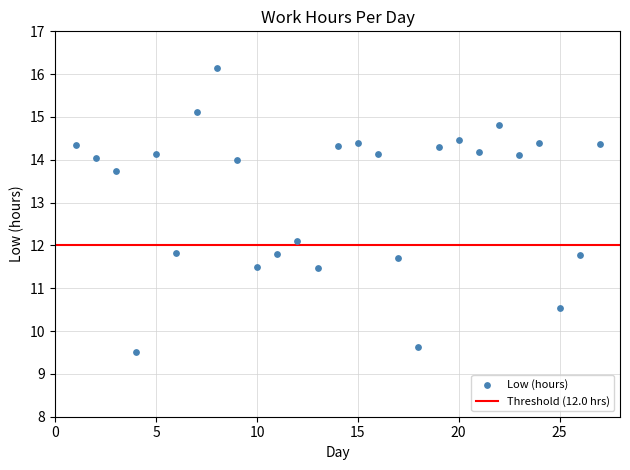

What is the range of Y values (max minus min)?

6.6